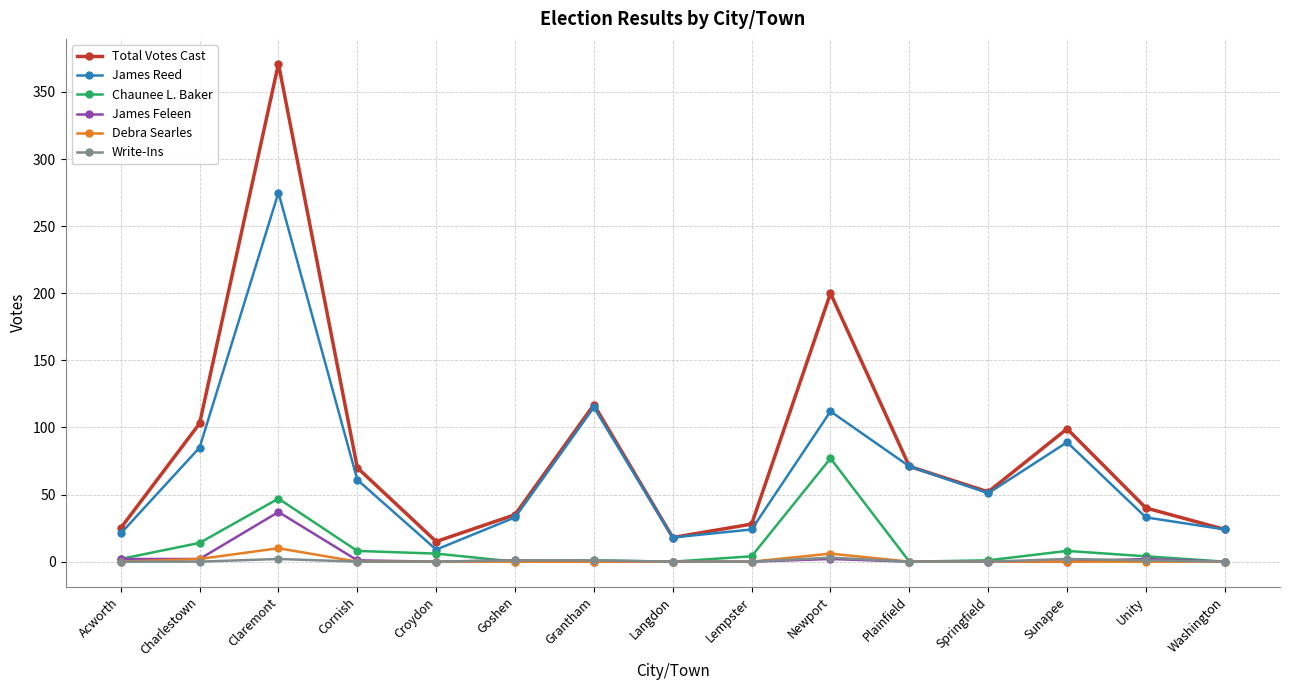

Is it true that James Feleen equals 19 at Springfield?

False